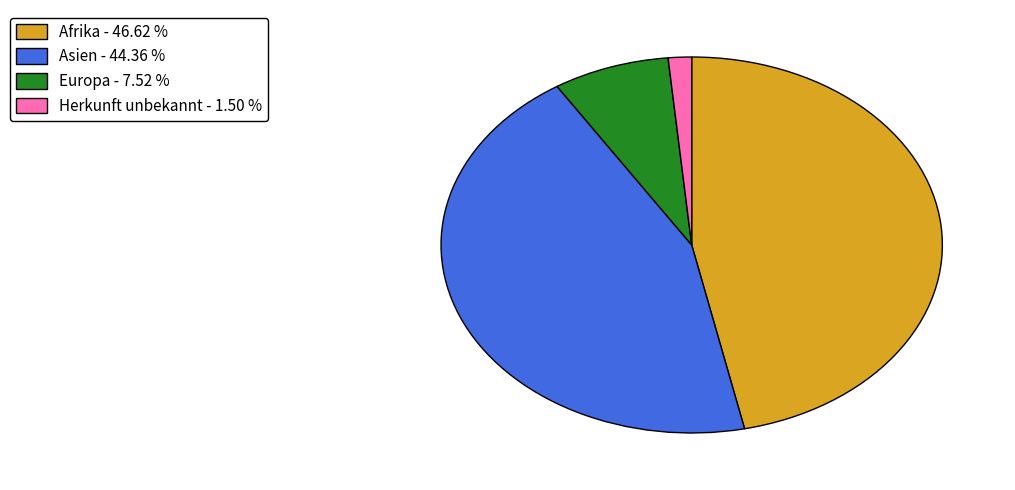

Between Europa - 7.52 % and Asien - 44.36 %, which is larger?

Asien - 44.36 %